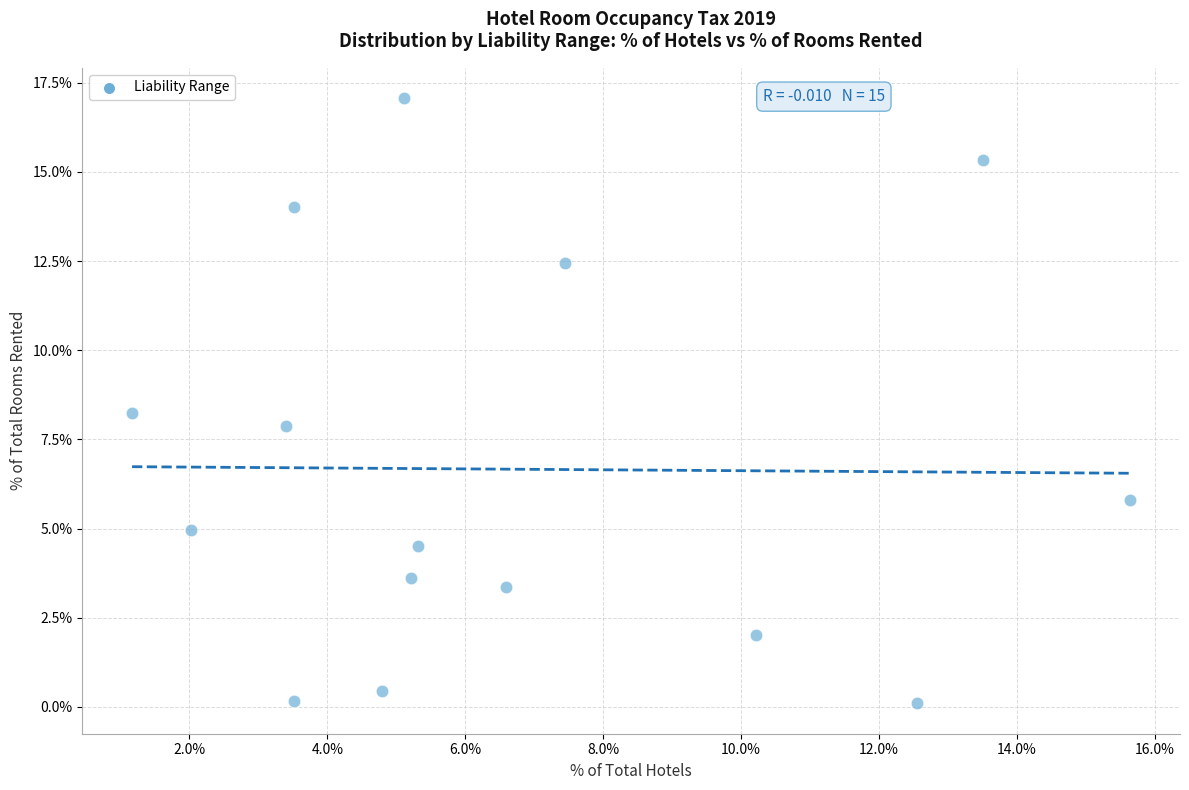

What is the range of Y values (max minus min)?

17.0